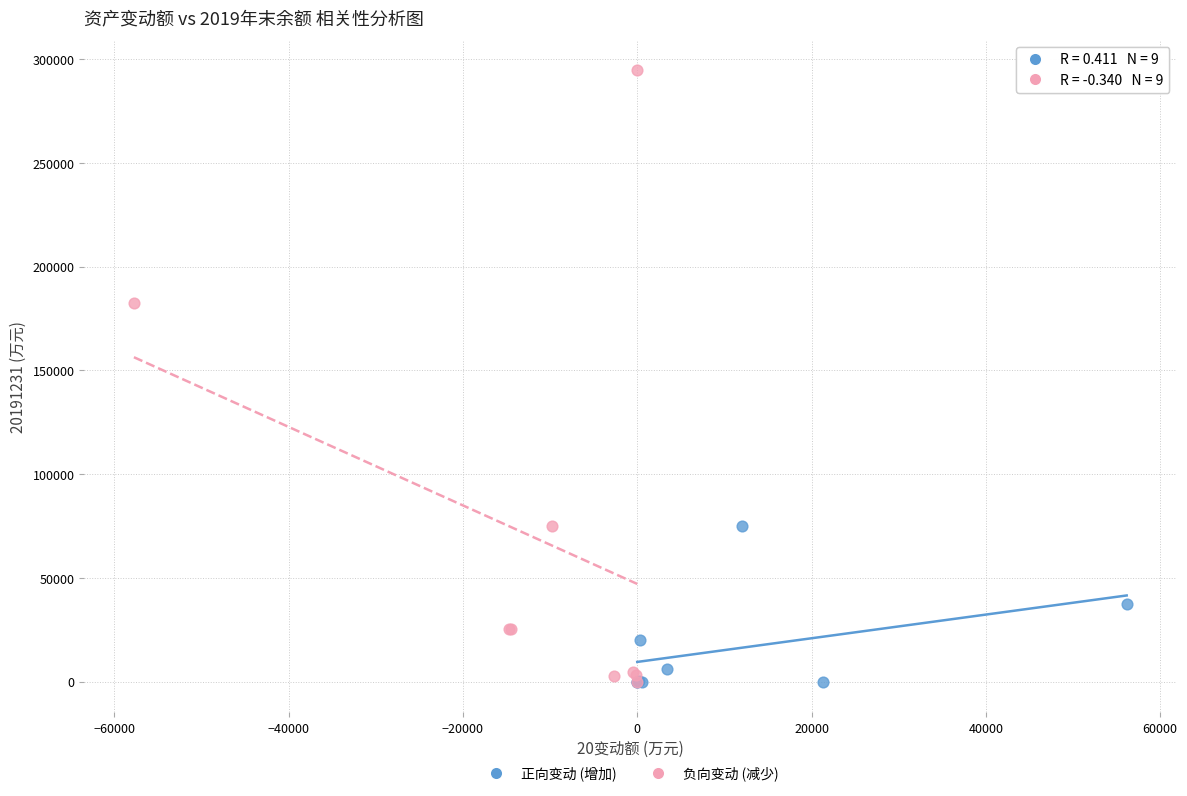

Which series has the largest Y range (max minus min)?

负向变动 (减少)